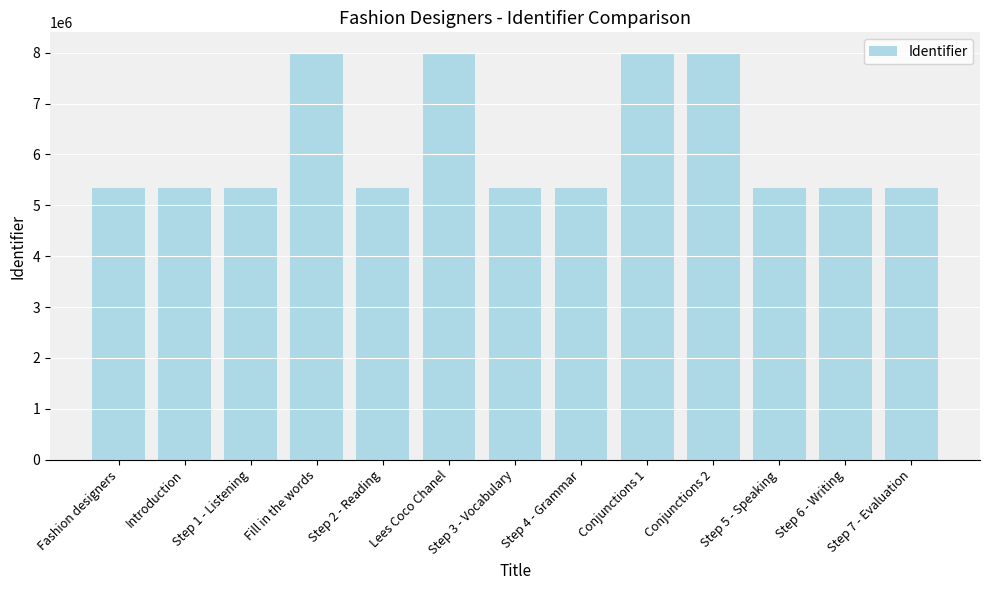

Approximately how many times larger is the value at Step 7 - Evaluation compared to Fashion designers?

1.0